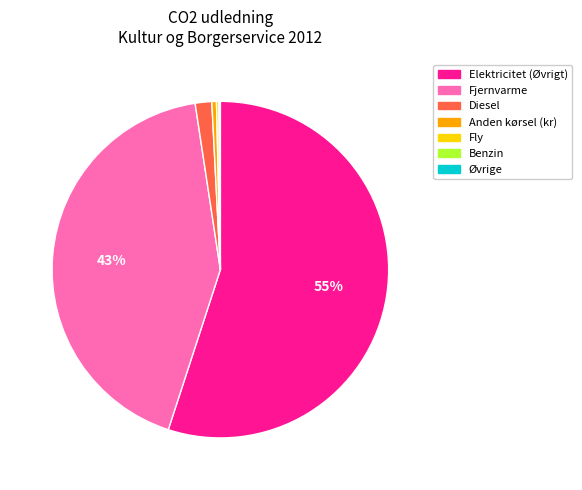

Is there a majority slice in this chart?

Yes